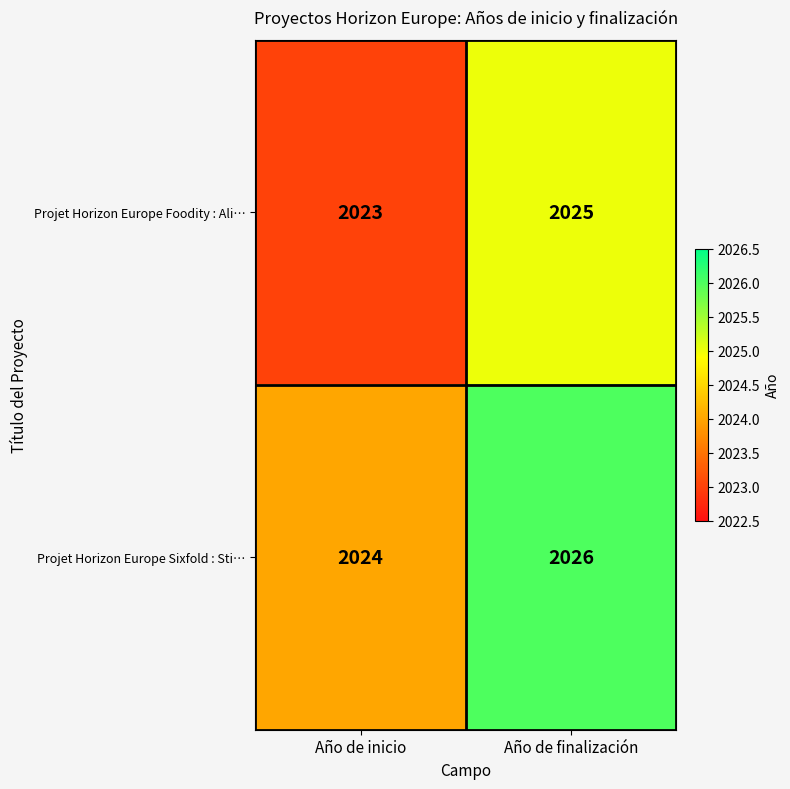

Reading left to right, what are all the values shown in this chart?

Projet Horizon Europe Foodity : Ali…: Año de inicio=2023	Año de finalización=2025
Projet Horizon Europe Sixfold : Sti…: Año de inicio=2024	Año de finalización=2026